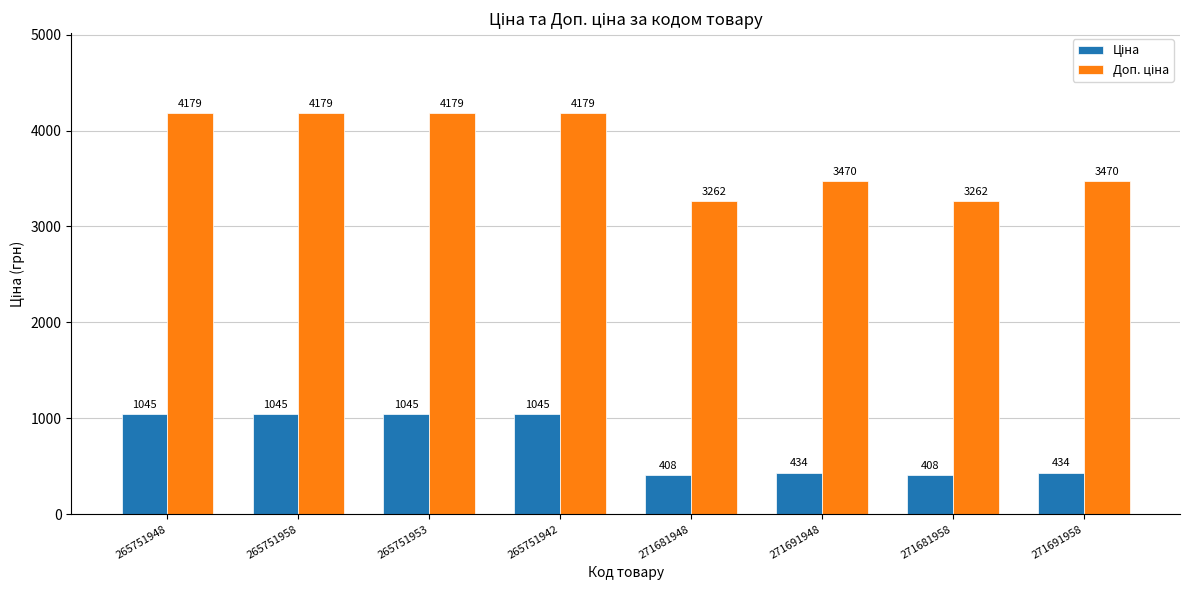

What is the greatest value displayed?

4179.3